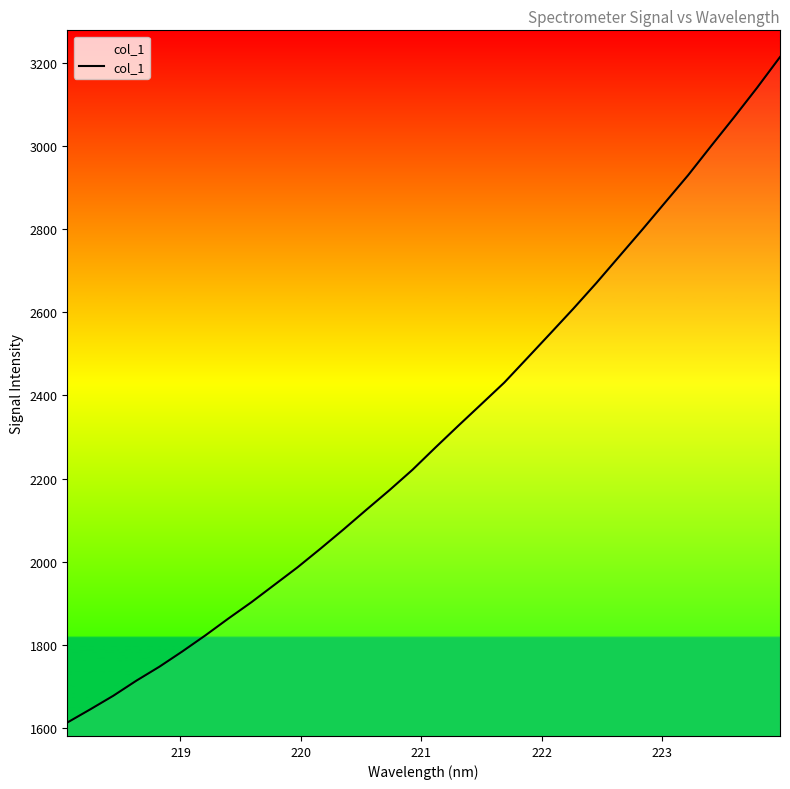

How many distinct data groups are displayed?

1